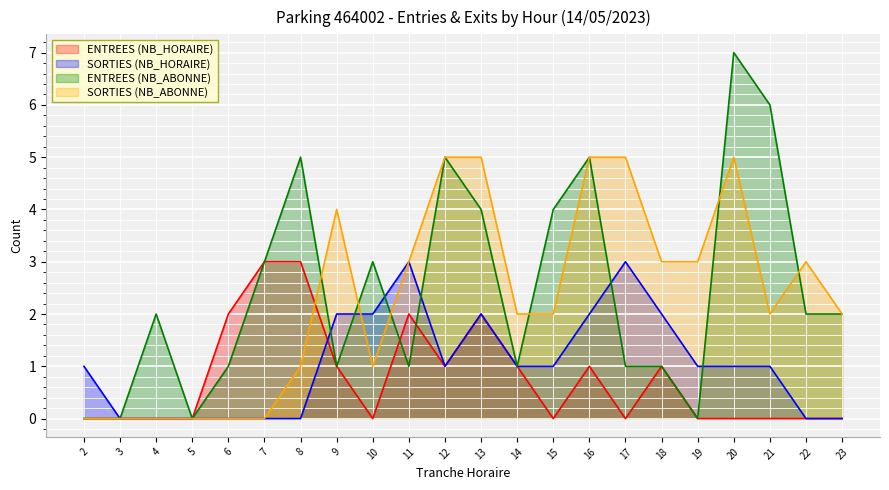

How many times do ENTREES (NB_ABONNE) and SORTIES (NB_HORAIRE) cross each other?

6